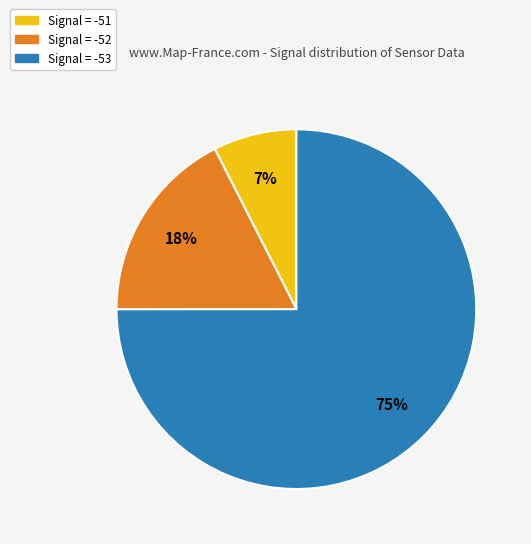

Between Signal = -51 and Signal = -52, which is larger?

Signal = -52